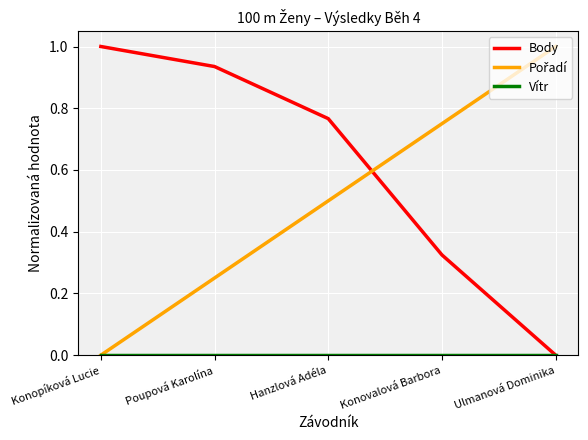

How many lines are shown in the chart?

3